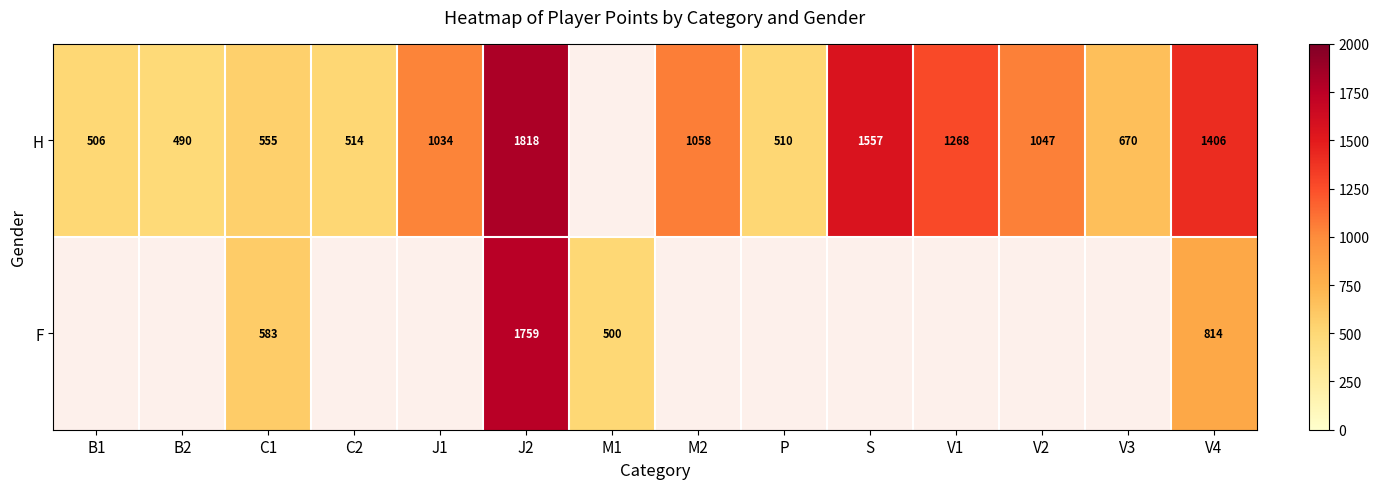

What is the spread (max minus min) of values at C1?

28